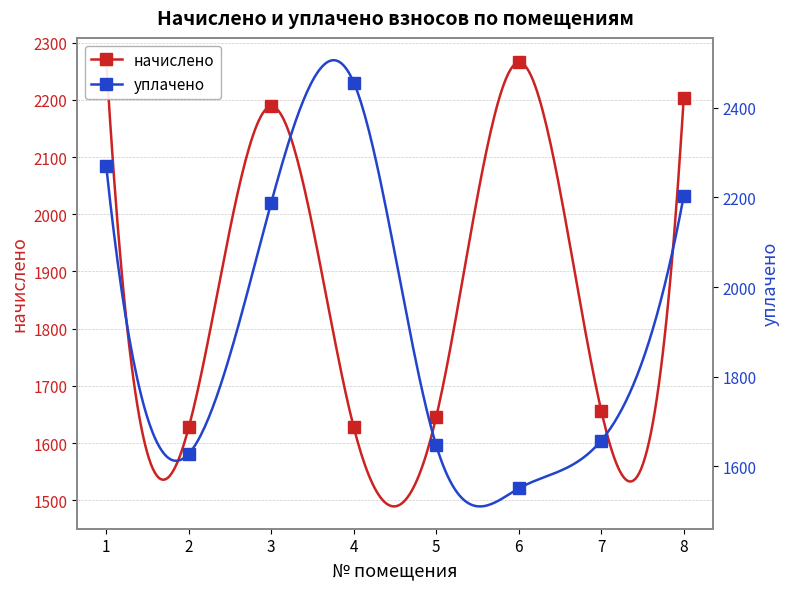

What is the approximate value of уплачено at 2?

1627.7